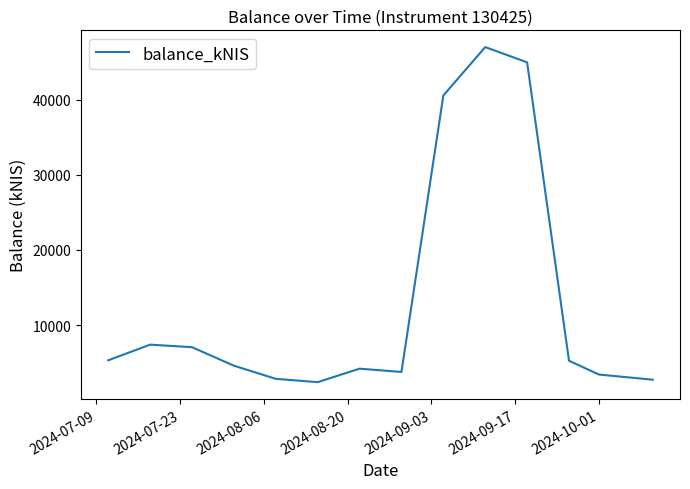

What is the maximum value shown in the chart?

47020.2